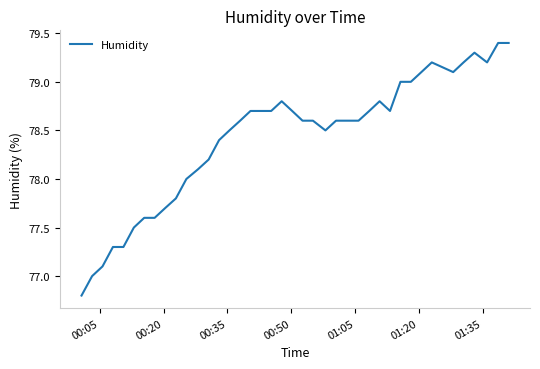

How many lines are shown in the chart?

1